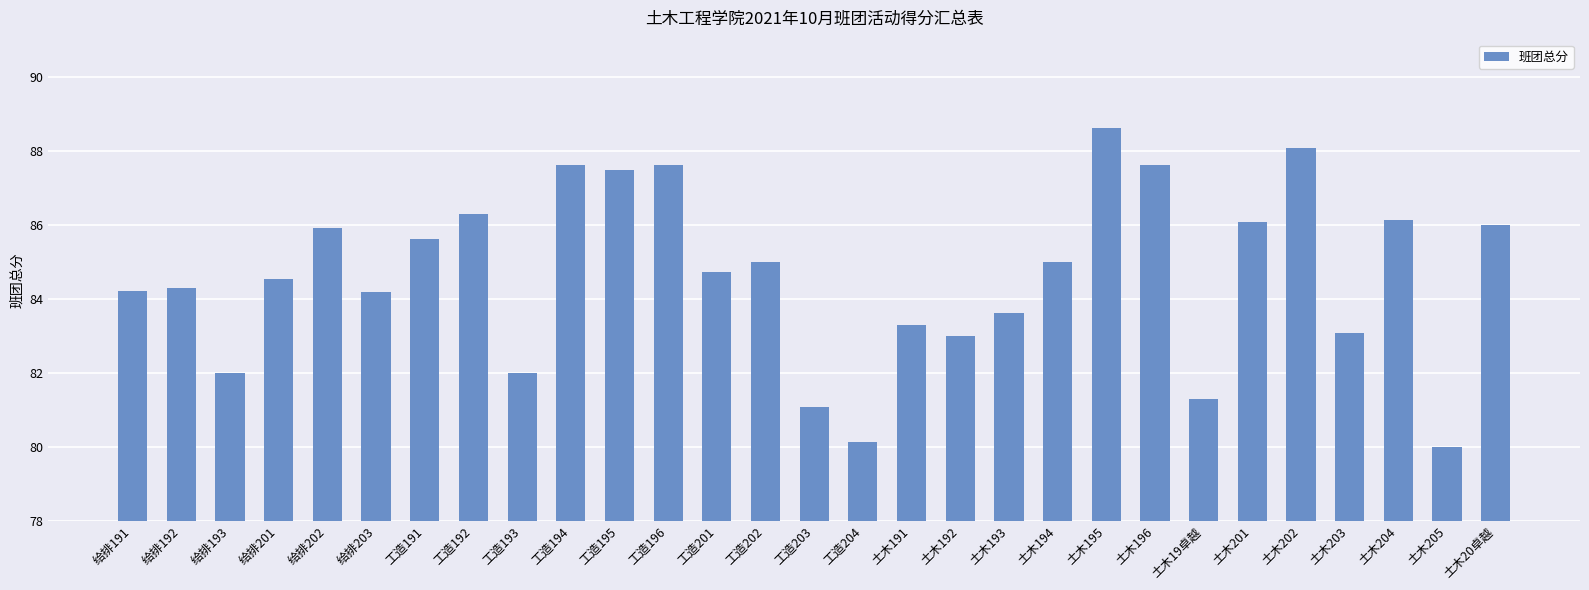

Does the chart contain any negative values?

No